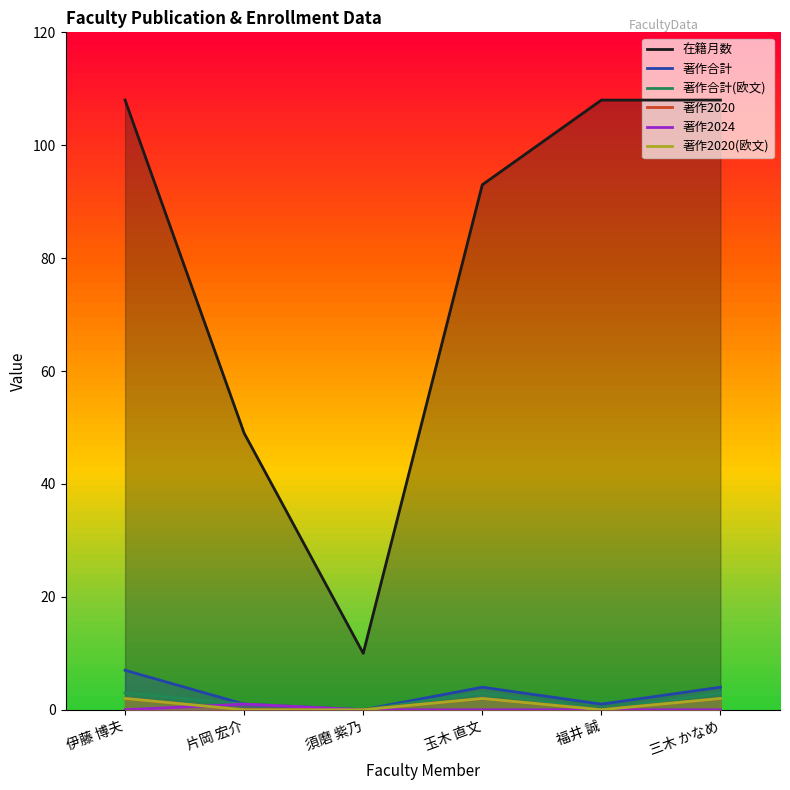

What is the difference between the maximum and minimum values in the 著作2020(欧文) series?

2